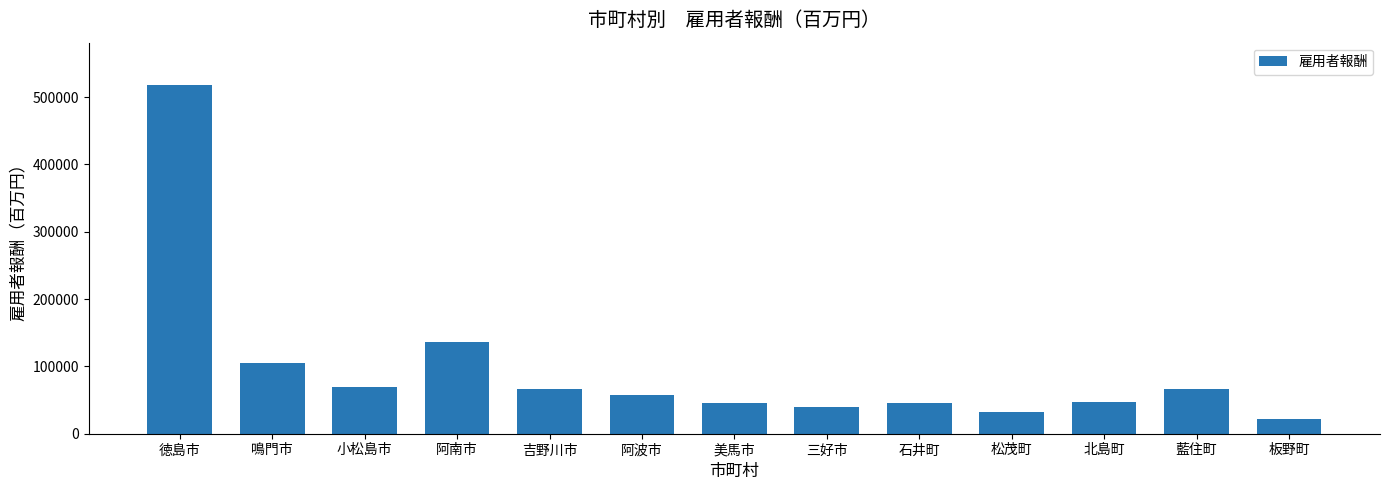

The chart shows a value of 47706 at 北島町. True or false?

True